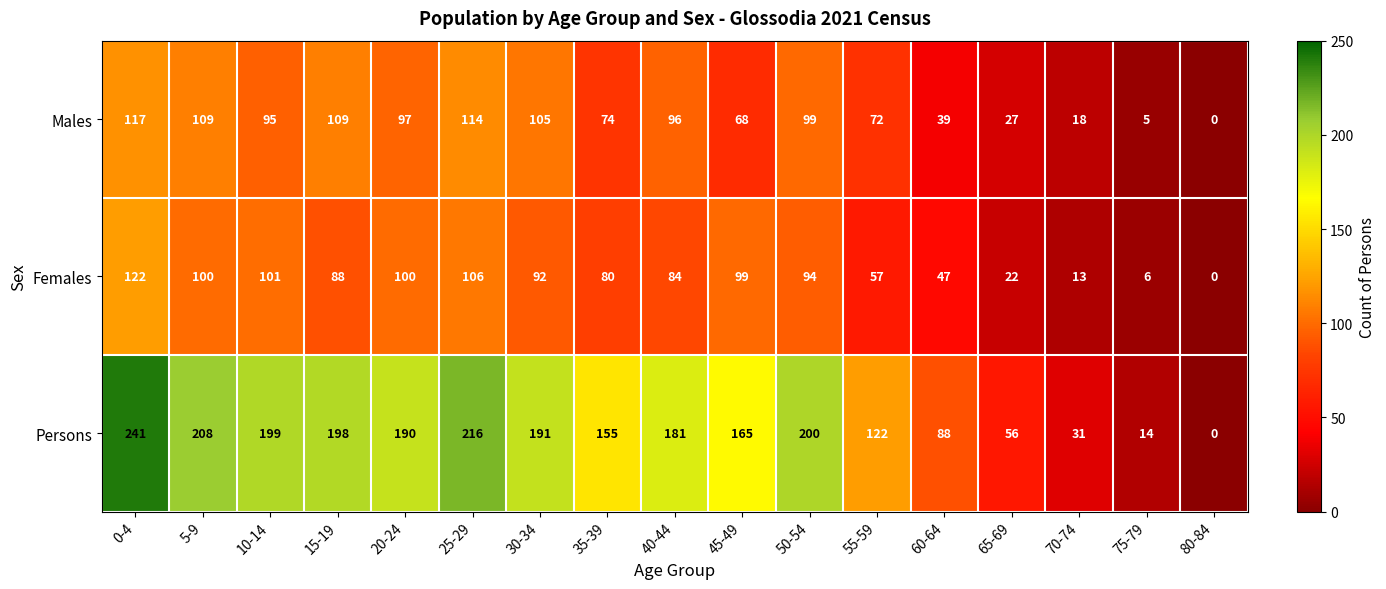

Which series has the widest spread of values?

Persons